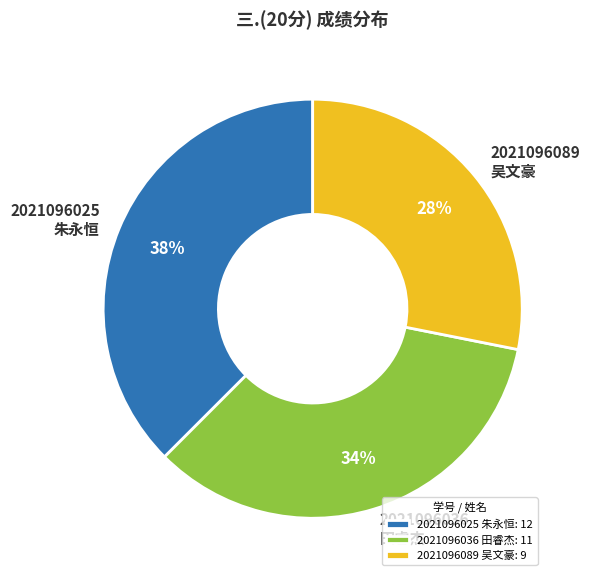

Between 2021096036 田睿杰 and 2021096025 朱永恒, which is larger?

2021096025 朱永恒